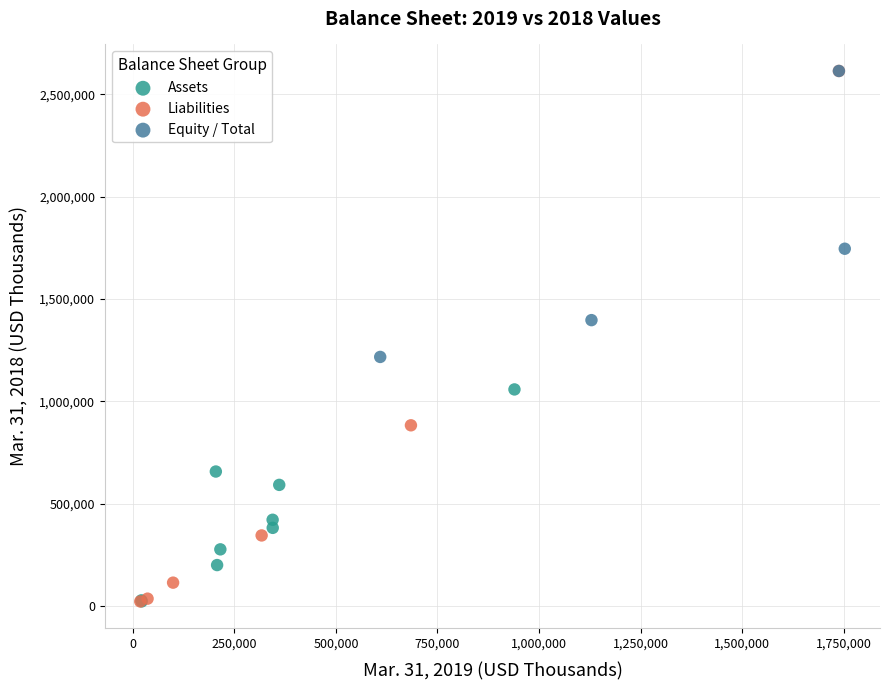

Which series has the largest Y range (max minus min)?

Liabilities